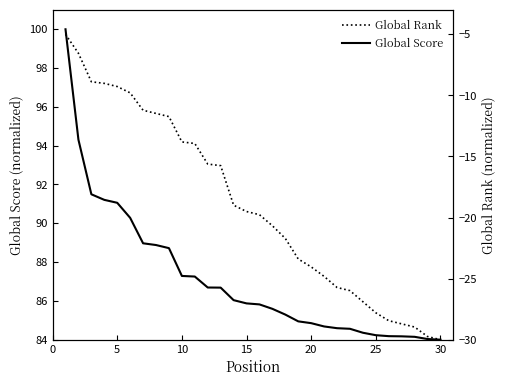

Count the number of categories in the chart.

30